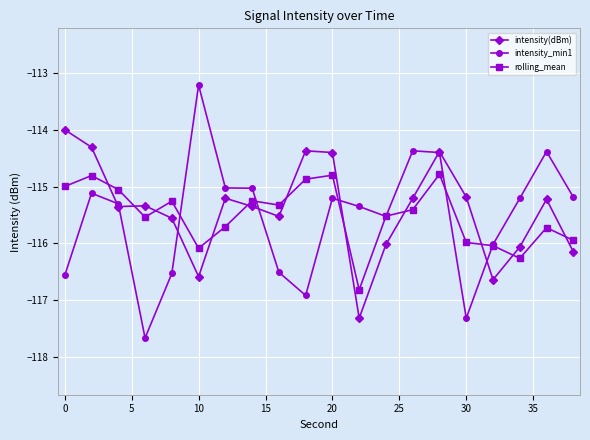

What is the average value of the rolling_mean series?

-115.5